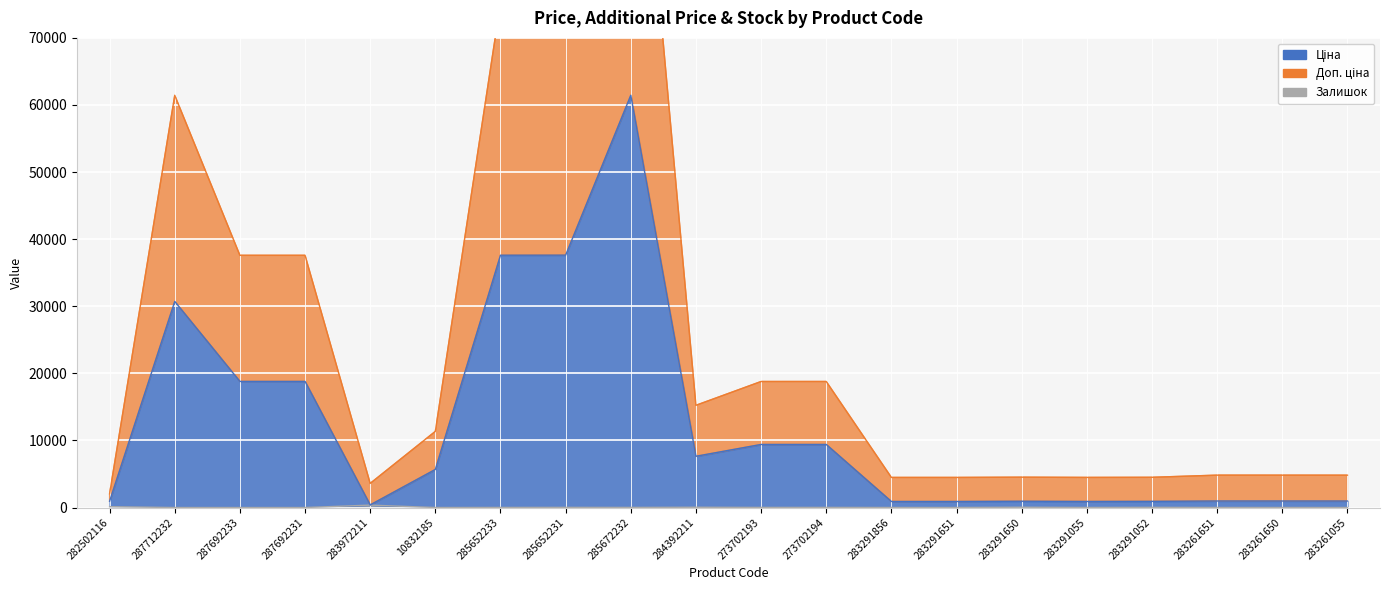

What position from the right is 283261055?

1